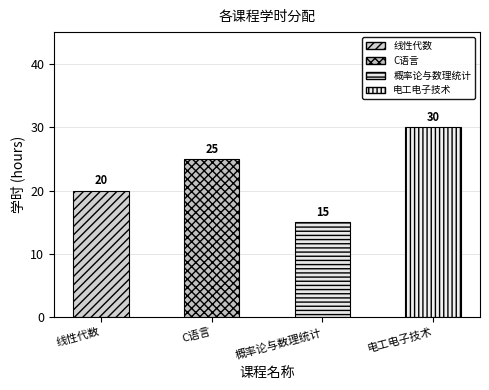

How many data points does each series have?

4